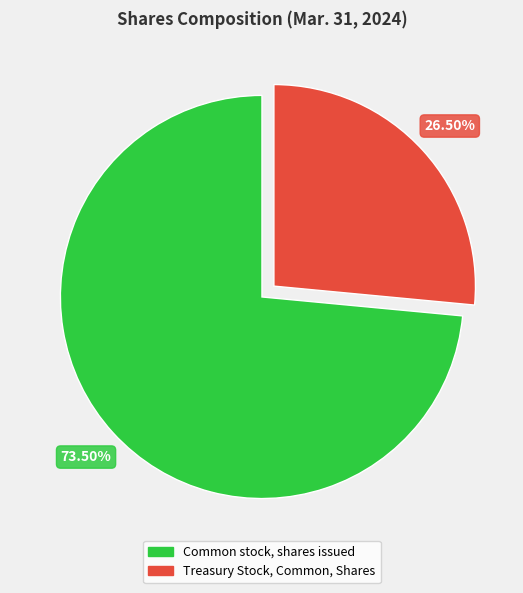

Approximately how many times larger is the value at Treasury Stock, Common, Shares compared to Common stock, shares issued?

0.4